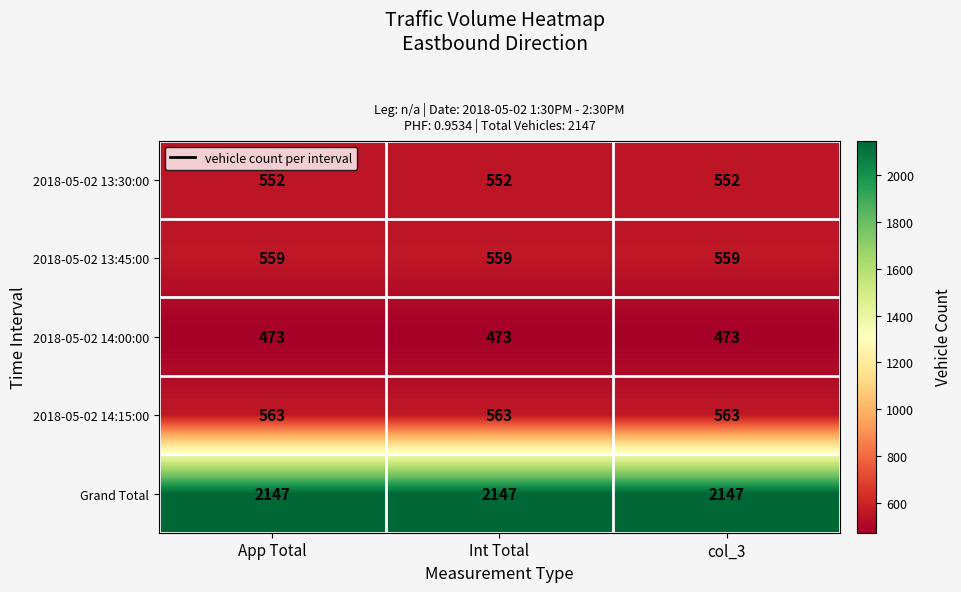

Rank the series by their maximum value, from highest to lowest.

Grand Total, 2018-05-02 14:15:00, 2018-05-02 13:45:00, 2018-05-02 13:30:00, 2018-05-02 14:00:00